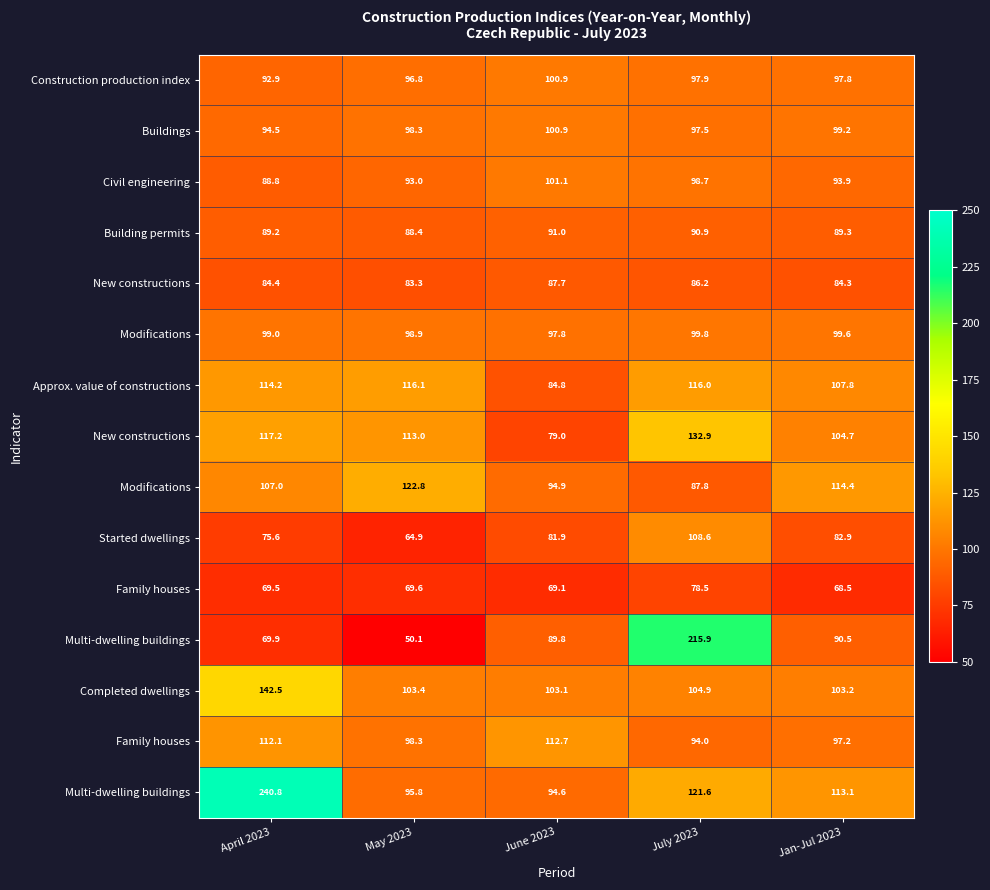

What is the spread (max minus min) of values at April 2023?

171.3